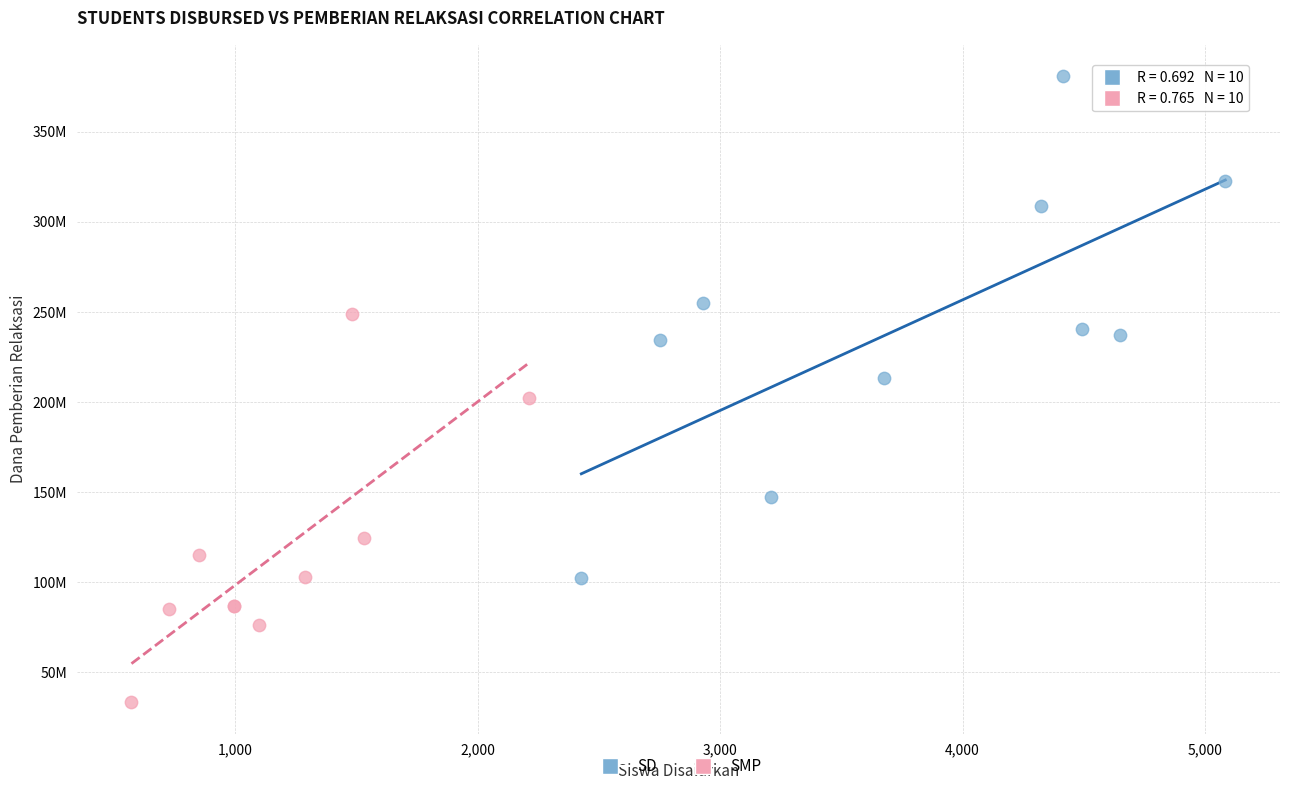

What are all the series names shown in the legend?

SD, SMP